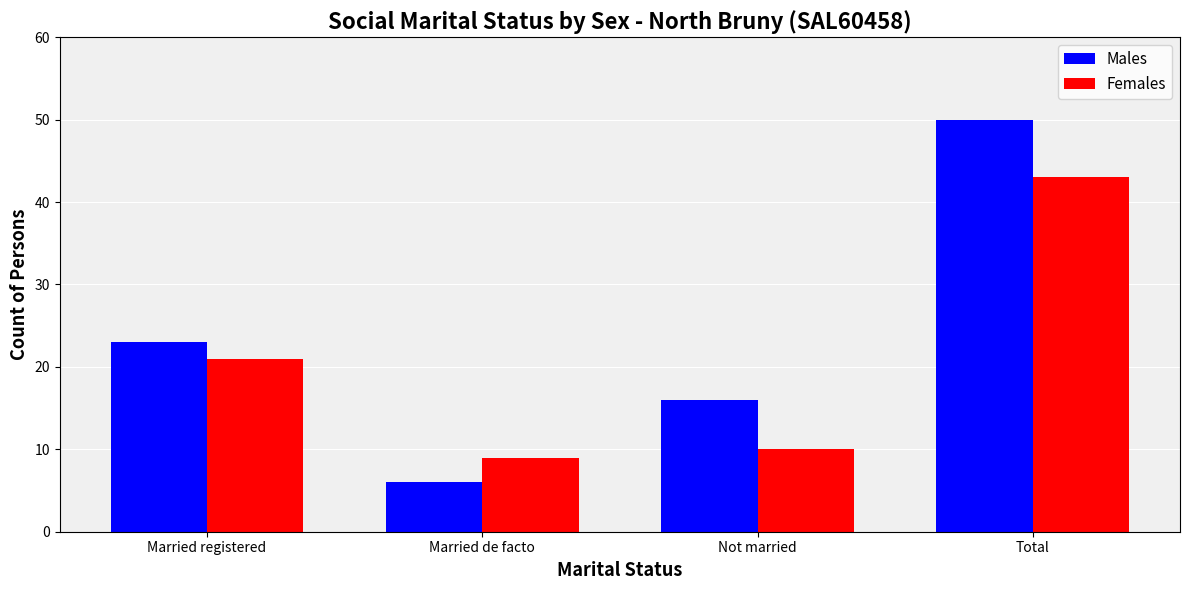

Rank the series at Total from highest to lowest value.

Males, Females